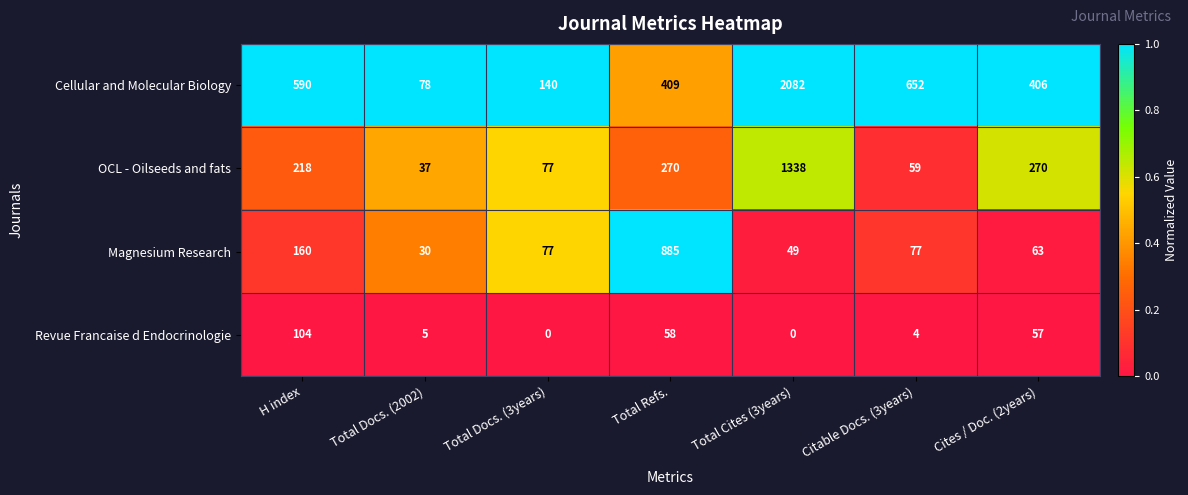

What is the difference between the OCL - Oilseeds and fats values at Cites / Doc. (2years) and Total Cites (3years)?

1068